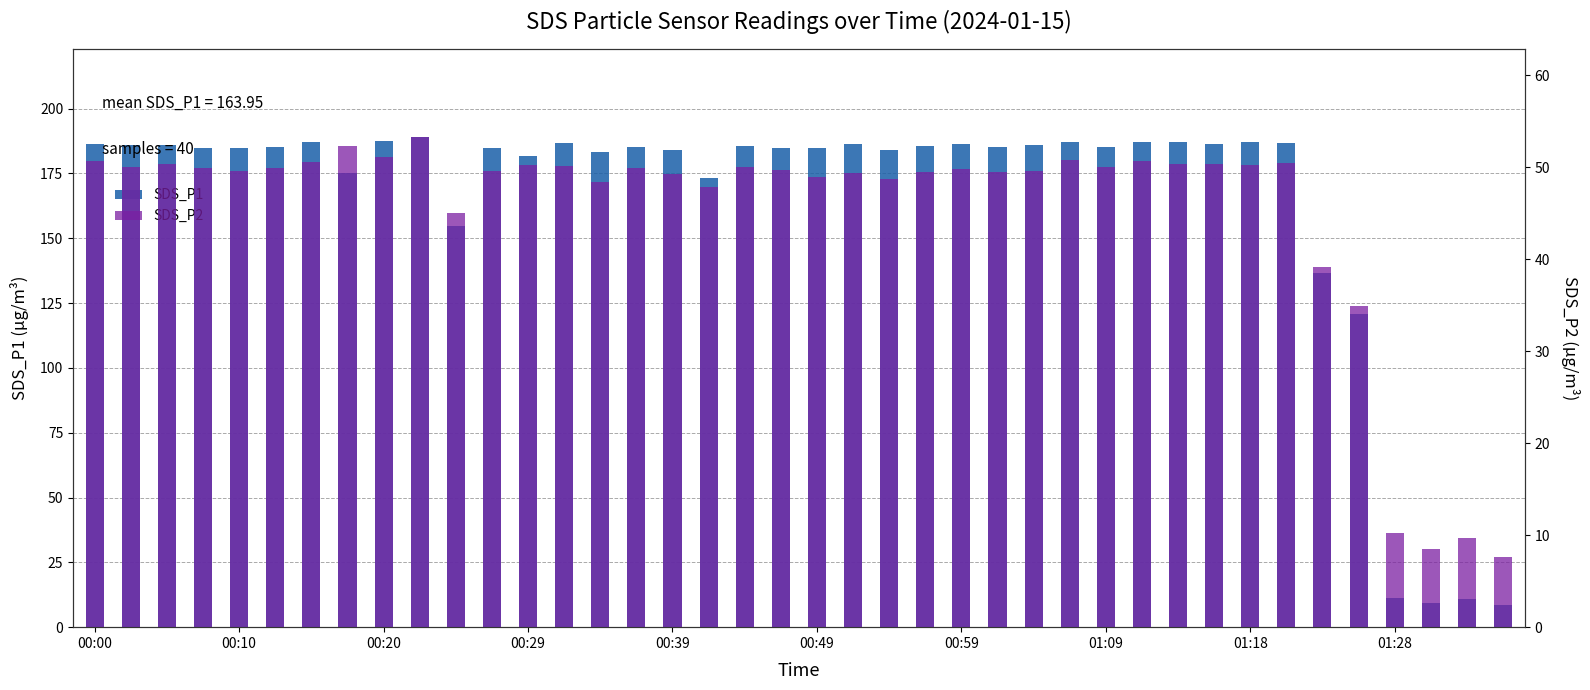

Reading left to right, list all the values displayed in this chart.

SDS_P1: 186.3	185.8	185.9	184.8	184.7	185.2	187.0	175.0	187.4	189.2	154.8	184.9	181.7	186.8	183.3	185.1	184.1	173.2	185.6	184.7	184.7	186.5	184.0	185.6	186.4	185.2	185.9	187.0	185.4	187.3	187.0	186.3	187.0	186.9	136.8	120.8	11.2	9.4	10.8	8.7
SDS_P2: 50.6	50.0	50.3	49.9	49.6	49.9	50.5	52.3	51.1	53.3	45.1	49.6	50.2	50.2	48.4	49.9	49.3	47.9	50.0	49.7	49.0	49.4	48.7	49.5	49.8	49.5	49.5	50.8	50.0	50.7	50.4	50.3	50.3	50.4	39.2	34.9	10.2	8.4	9.7	7.7